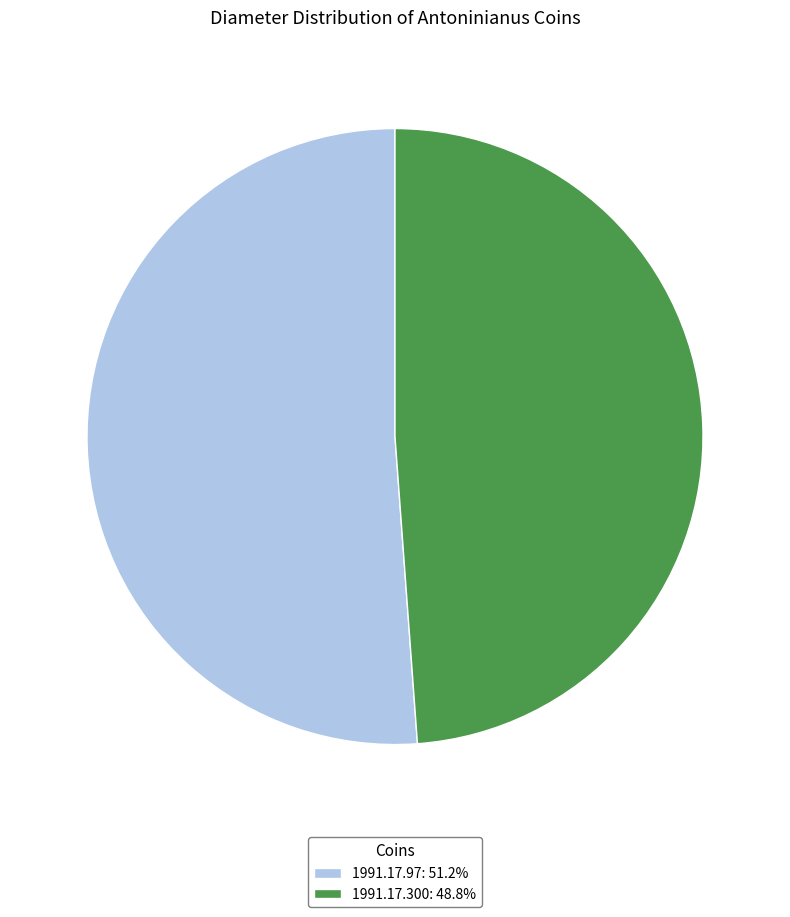

How many segments does this pie chart have?

2